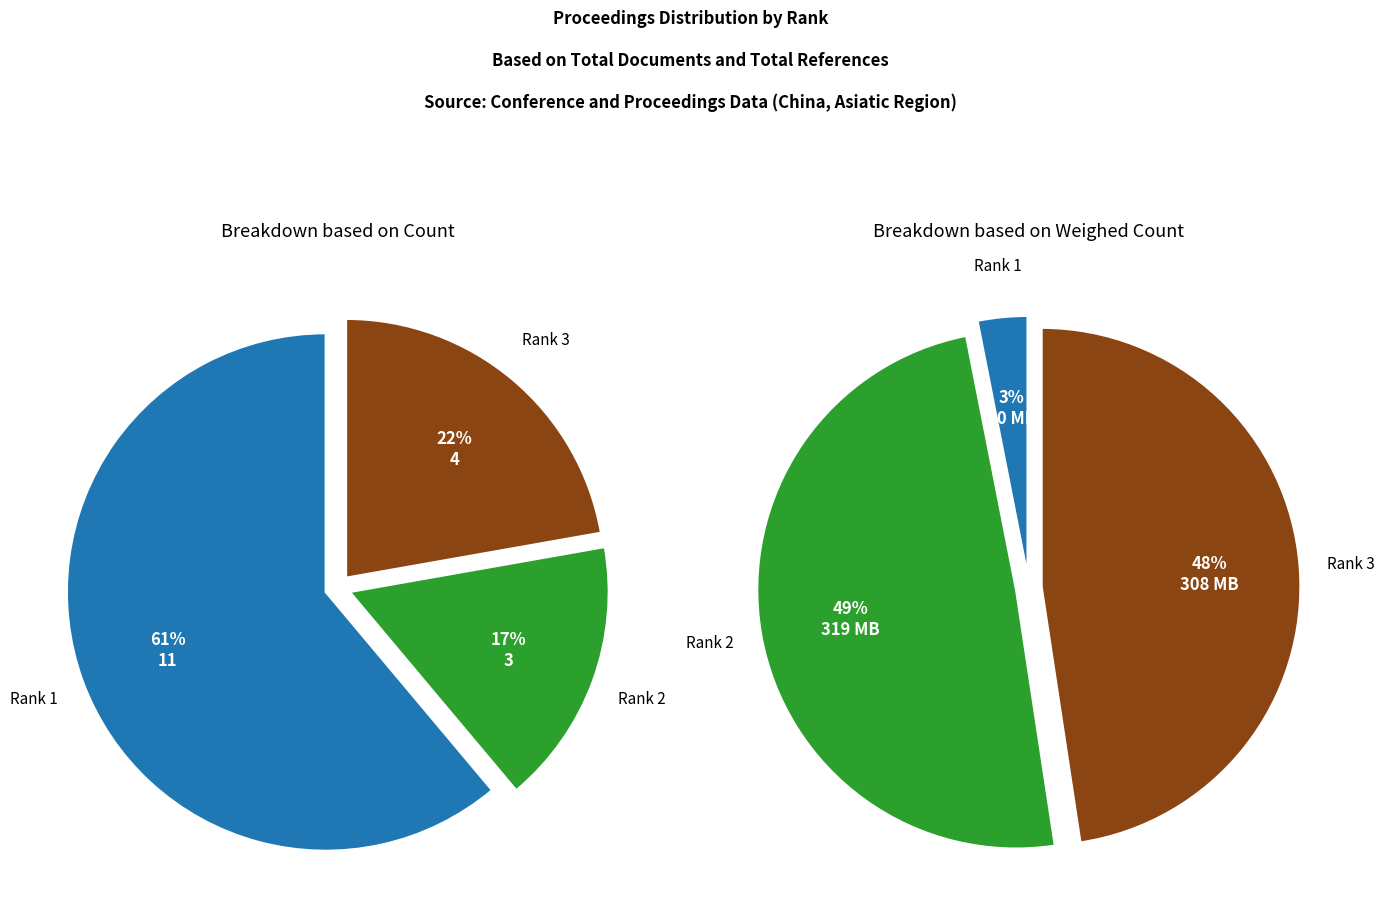

To the nearest percent, what is the difference between the Rank 1 and Rank 3 slice percentages?

39%